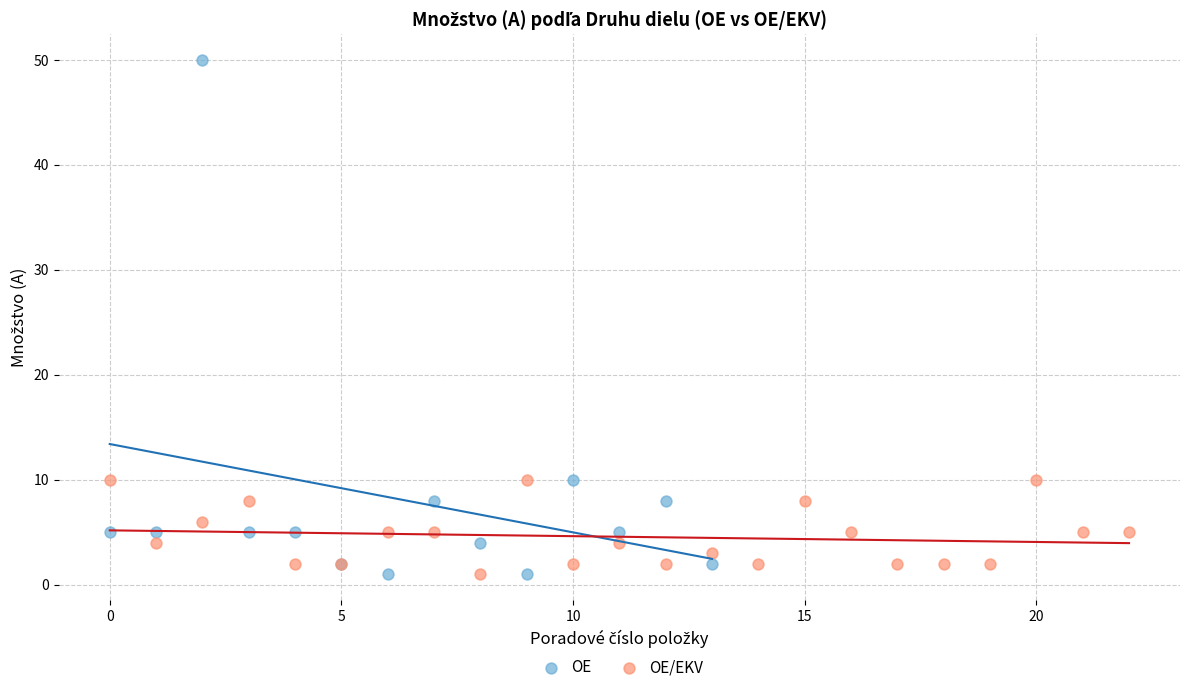

Which series reaches the maximum Y coordinate?

OE